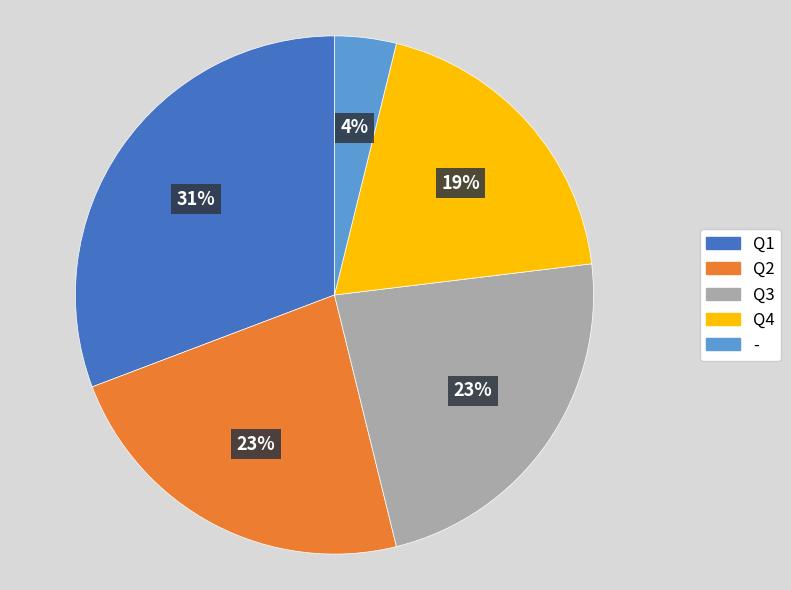

To the nearest percent, what is the combined percentage of - and Q2?

27%